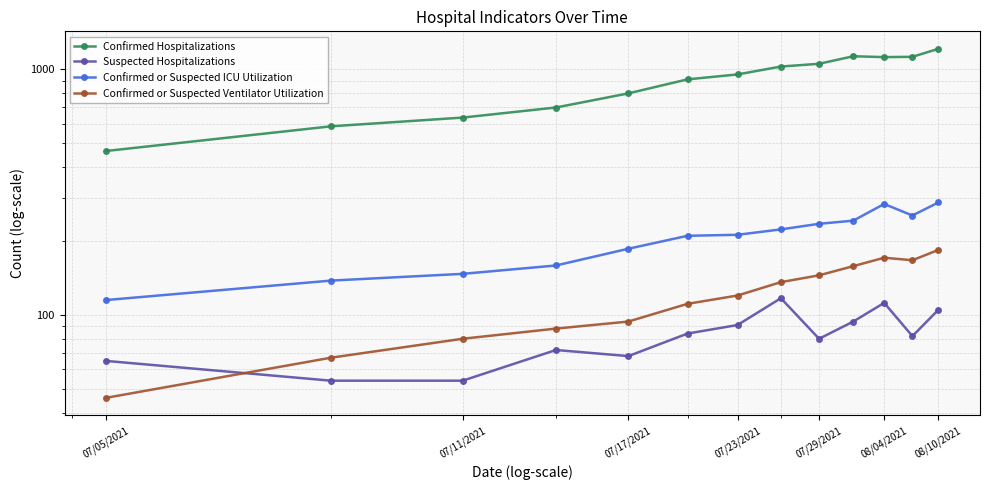

True or false: Confirmed Hospitalizations and Confirmed or Suspected Ventilator Utilization cross at least once.

False